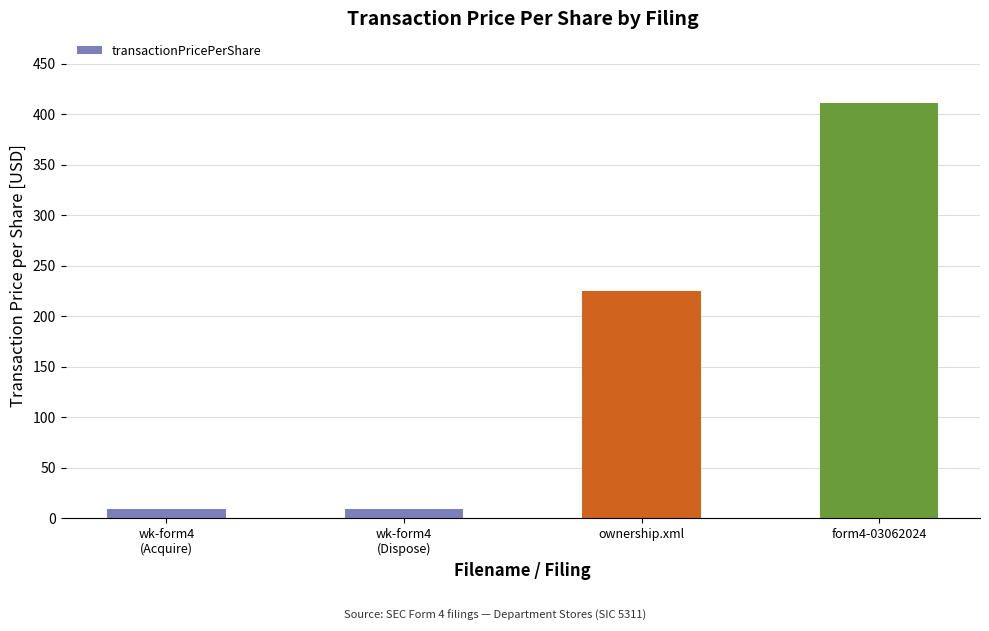

The chart shows a value of 9.6 at wk-form4
(Dispose). True or false?

True